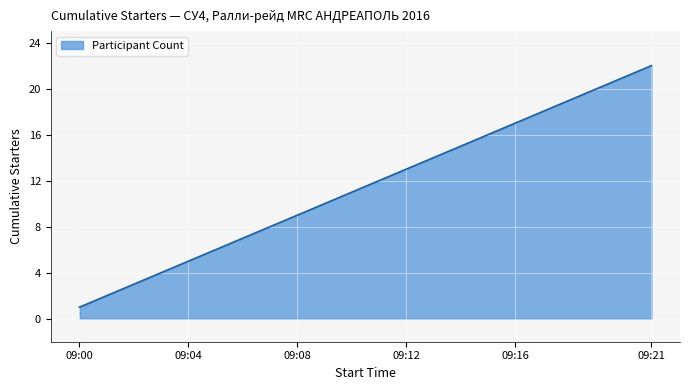

What is the difference between the maximum and minimum values?

21